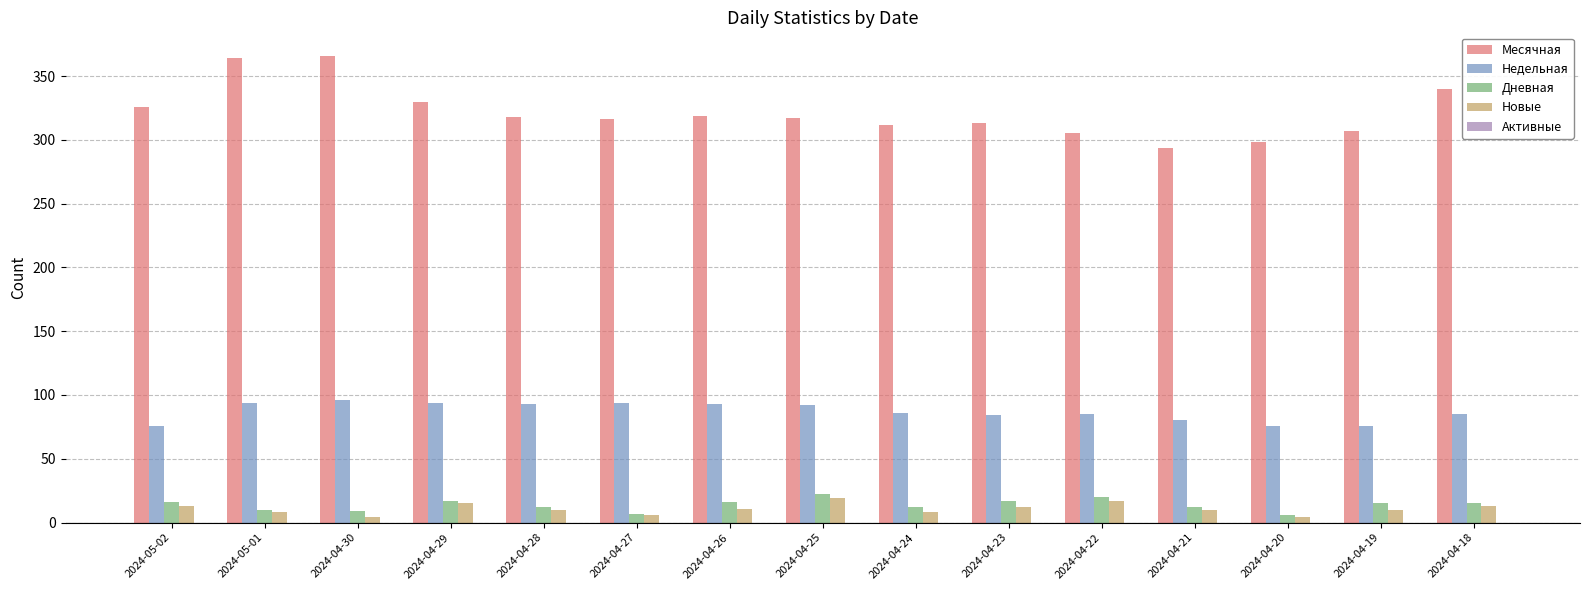

Which series has the largest total across all categories?

Месячная